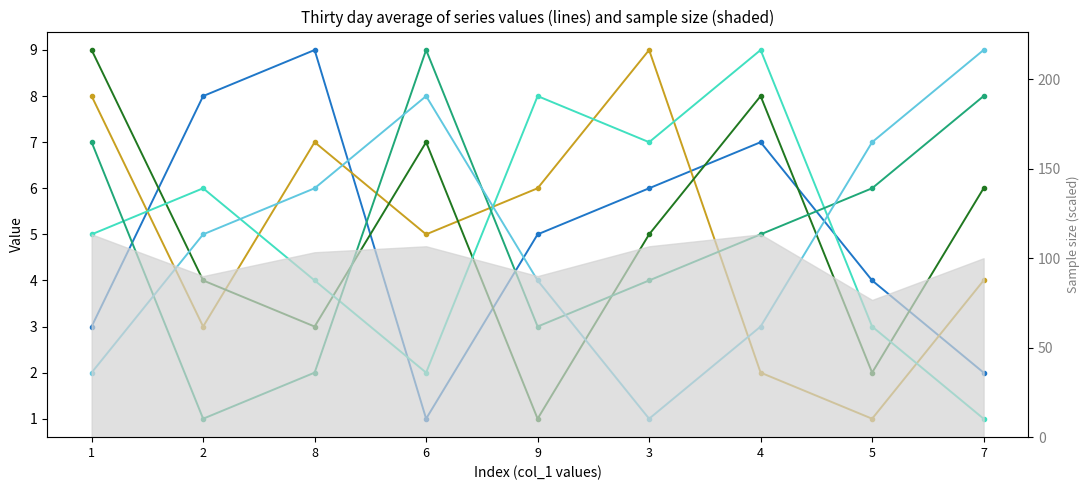

What is the label of the 2nd point from the left?

2